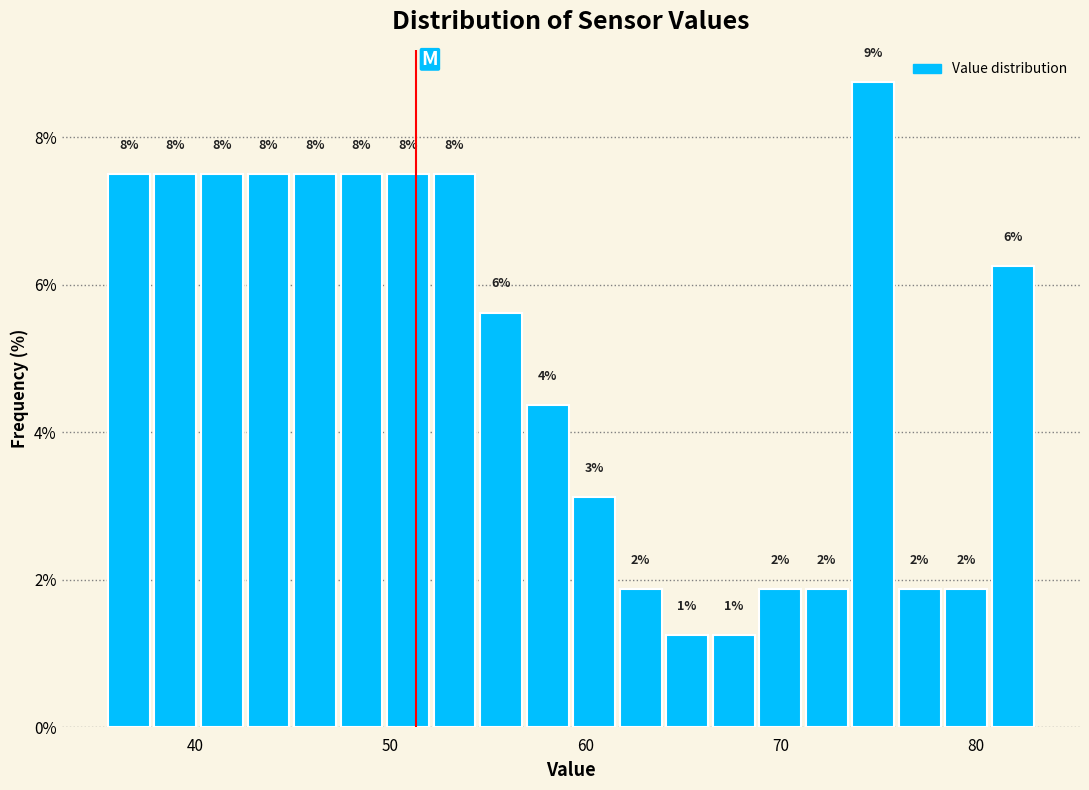

Read against the x-axis, roughly where is the centre of the tallest bar?

75